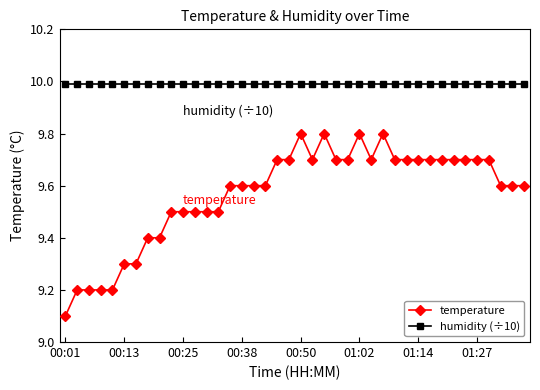

True or false: humidity (÷10) and temperature cross at least once.

False